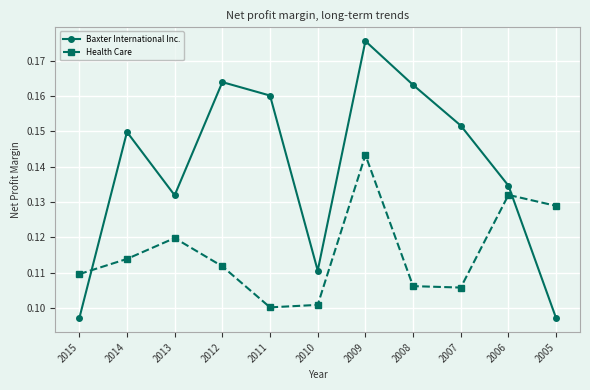

After their last crossing, which series has the higher values: Baxter International Inc. or Health Care?

Health Care